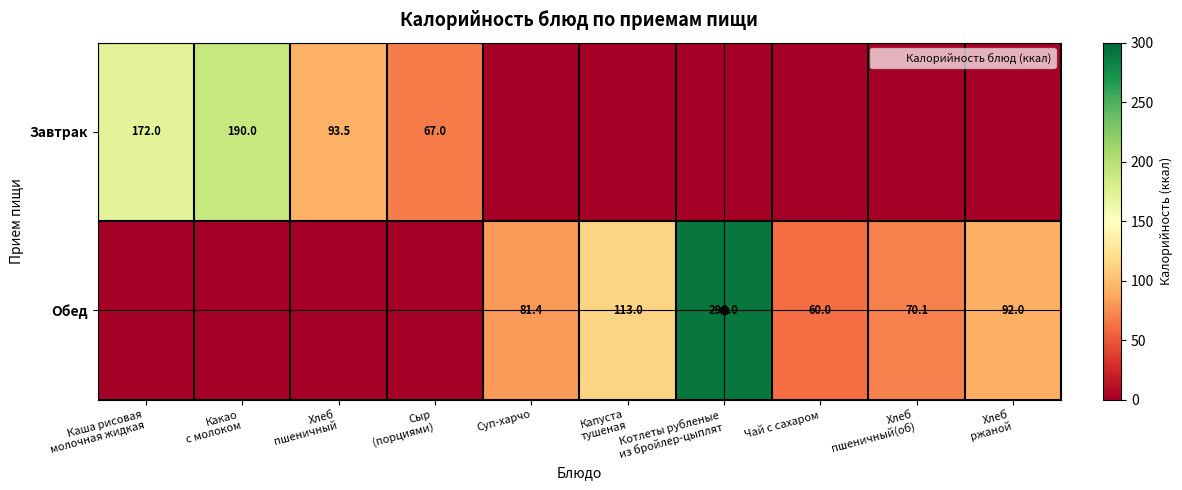

The value of Завтрак at Котлеты рубленые из бройлер-цыплят is 0.0. True or false?

True